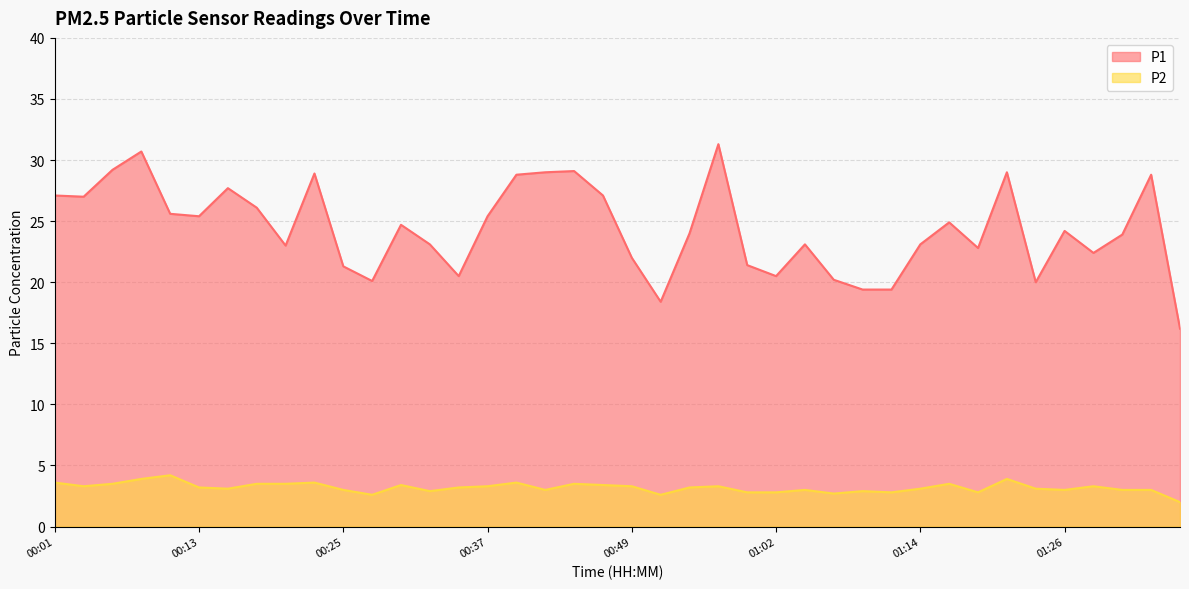

Where is the first local maximum for P1?

00:08